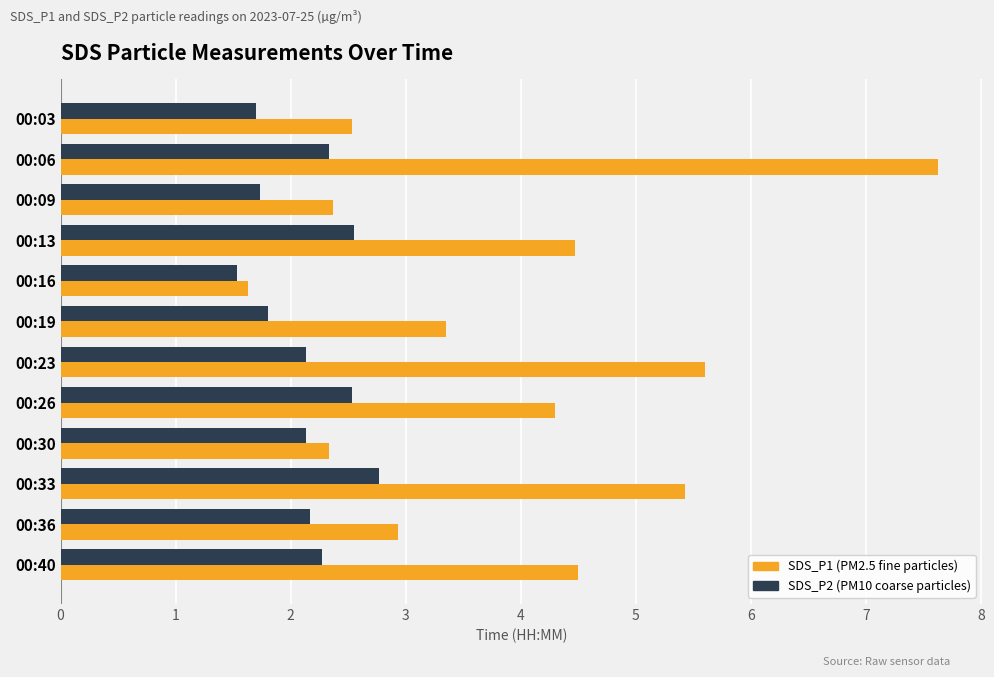

What is the greatest value displayed?

7.6